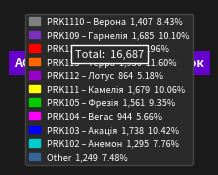

Does PRK1110 – Верона account for over 50% of the chart?

No